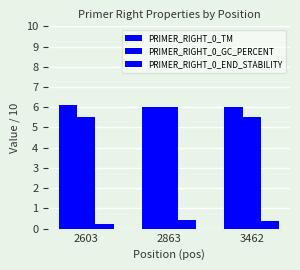

How many bars are there in total?

9